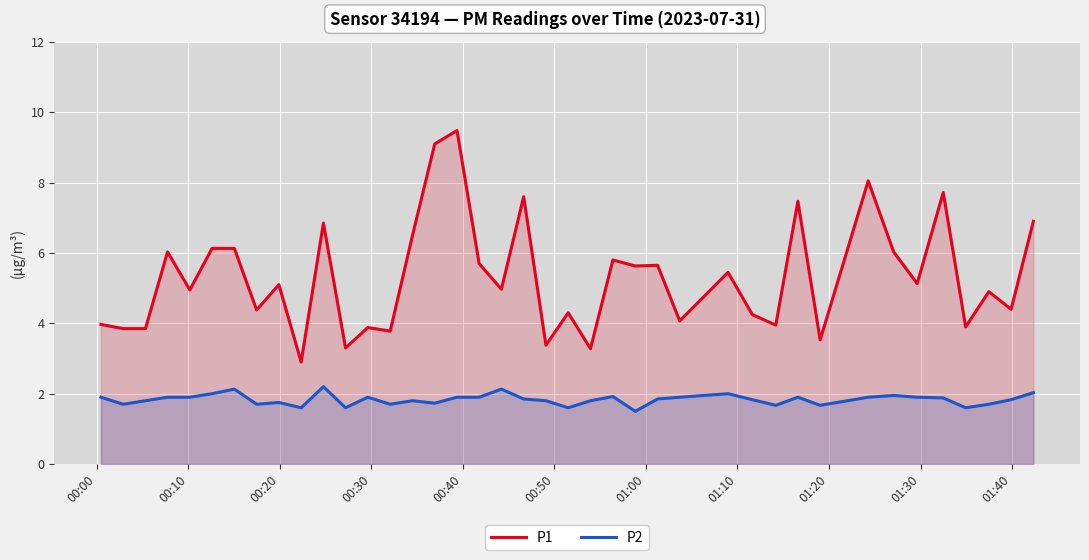

What is the difference between the maximum and minimum values in the P2 series?

0.7